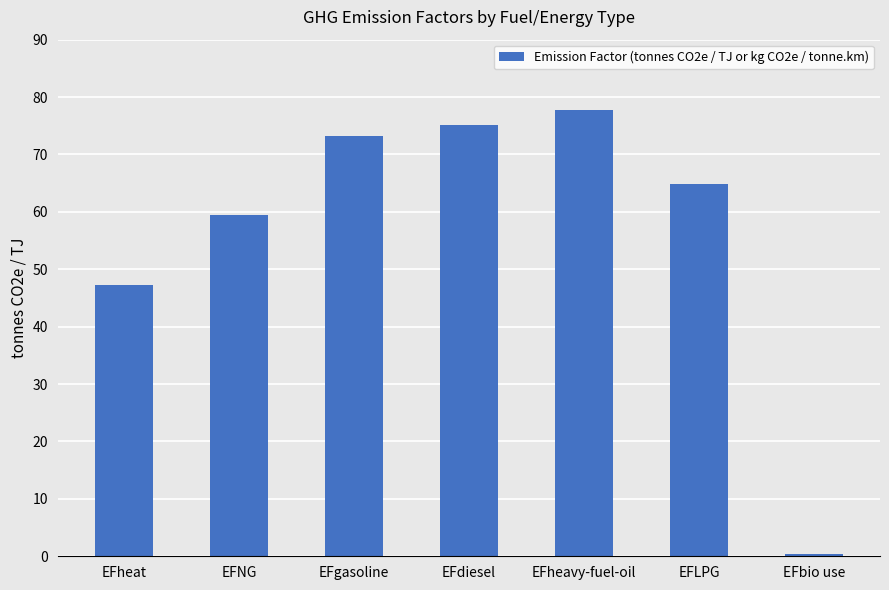

What is the minimum value shown in the chart?

0.4